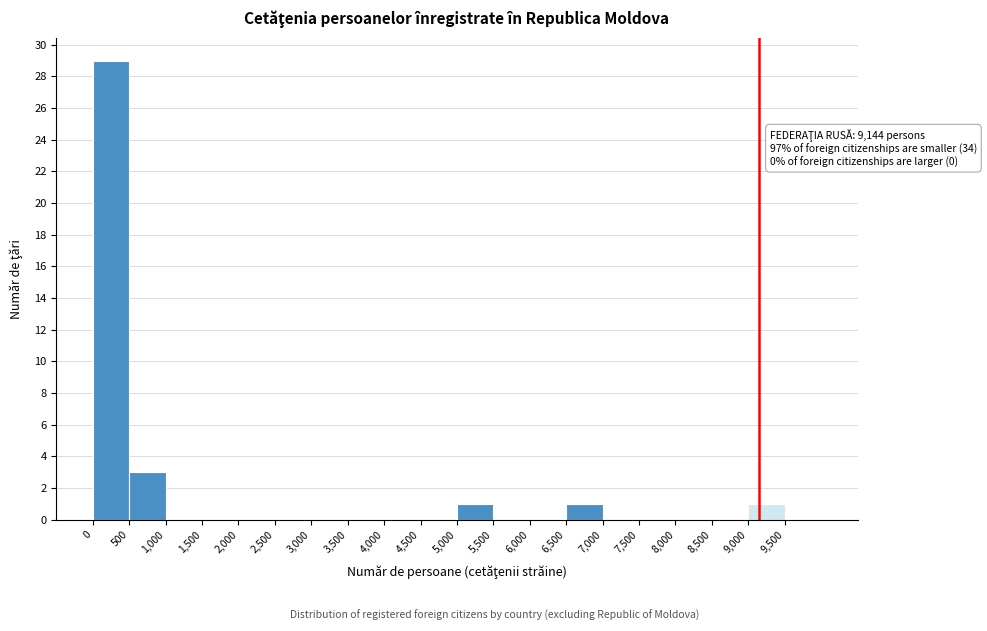

Which range on the x-axis has the tallest bar?

0 to 500